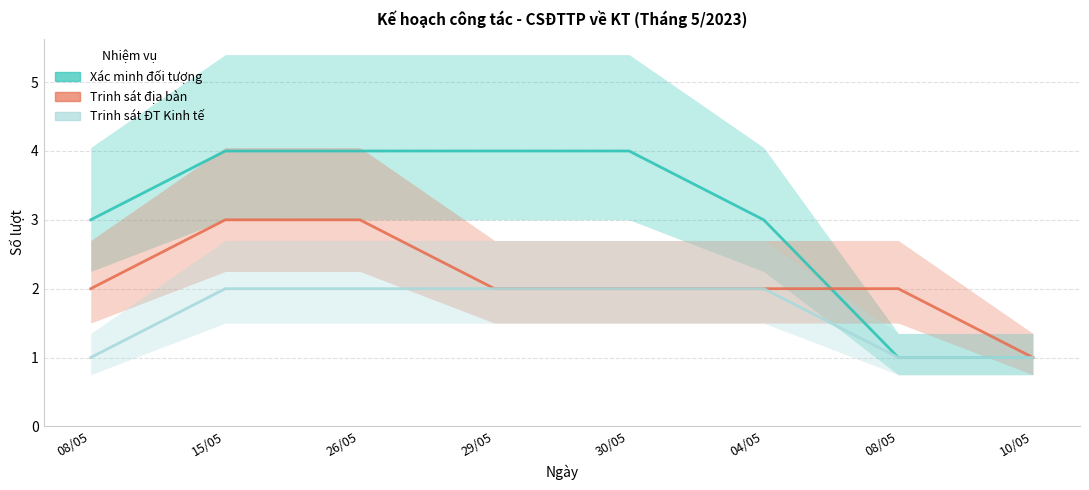

Where is Trinh sát địa bàn nearest to the value 2?

08/05